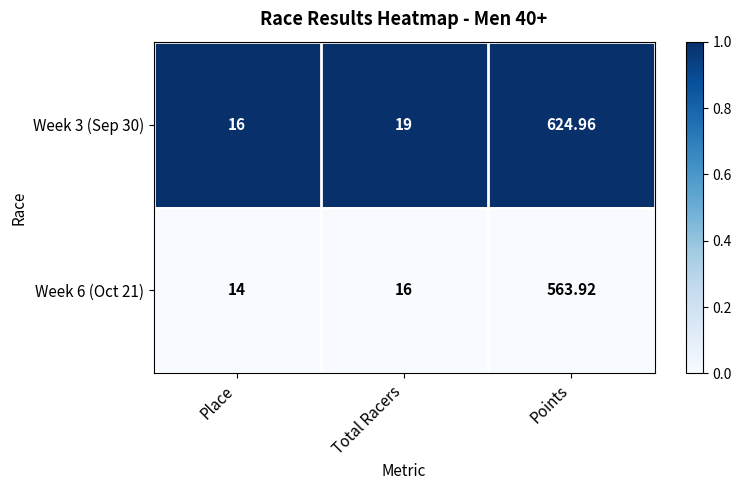

At which category is the sum across all series the highest?

Points